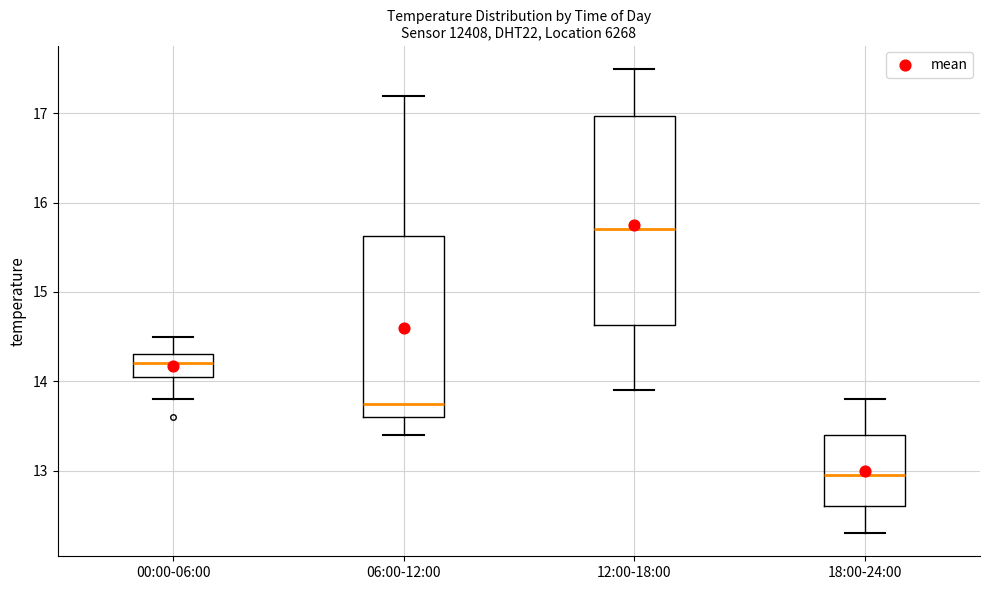

Where is the upper edge of the box for 12:00-18:00 on the y-axis? The values are not printed on the chart, so give them approximately, as read against the axis.

17.0